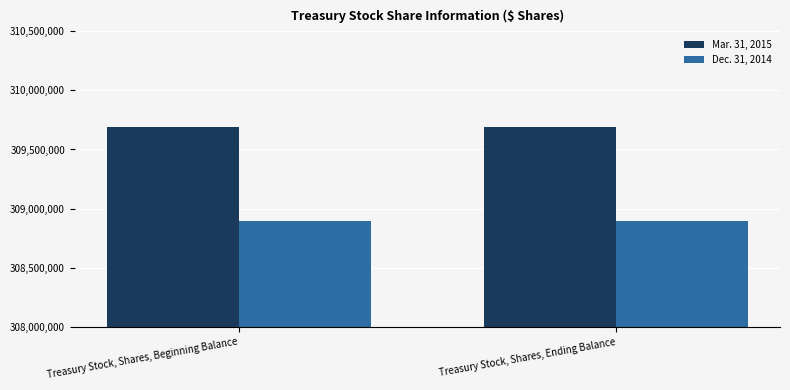

What is the average value of the Dec. 31, 2014 series?

308898462